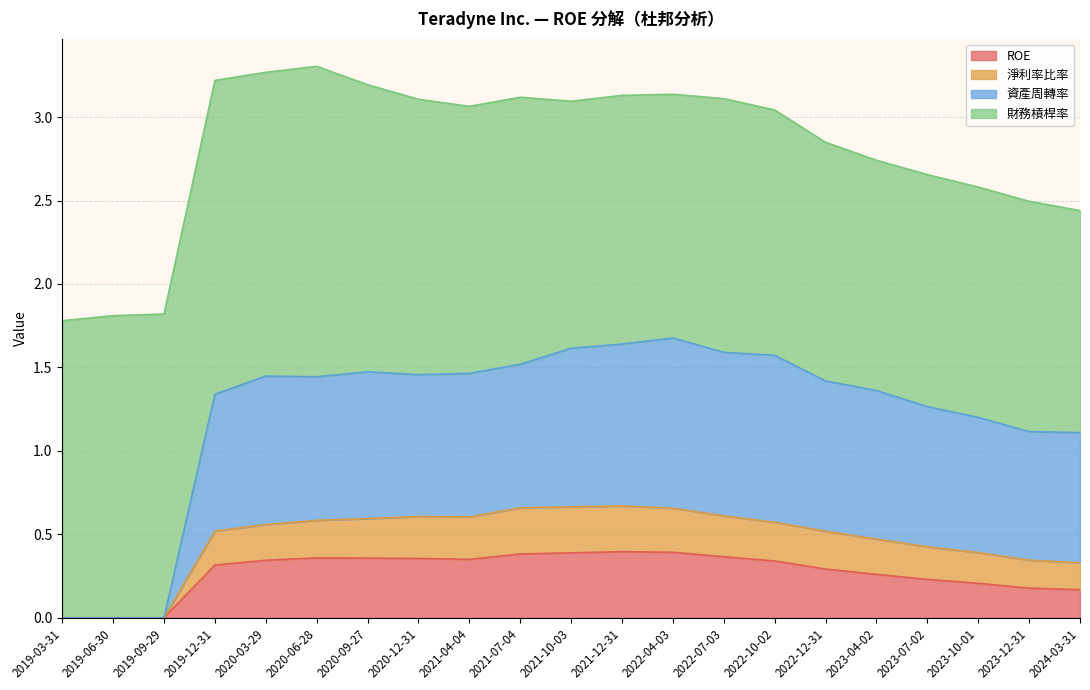

Between 2020-09-27 and 2019-03-31, which is larger?

2020-09-27